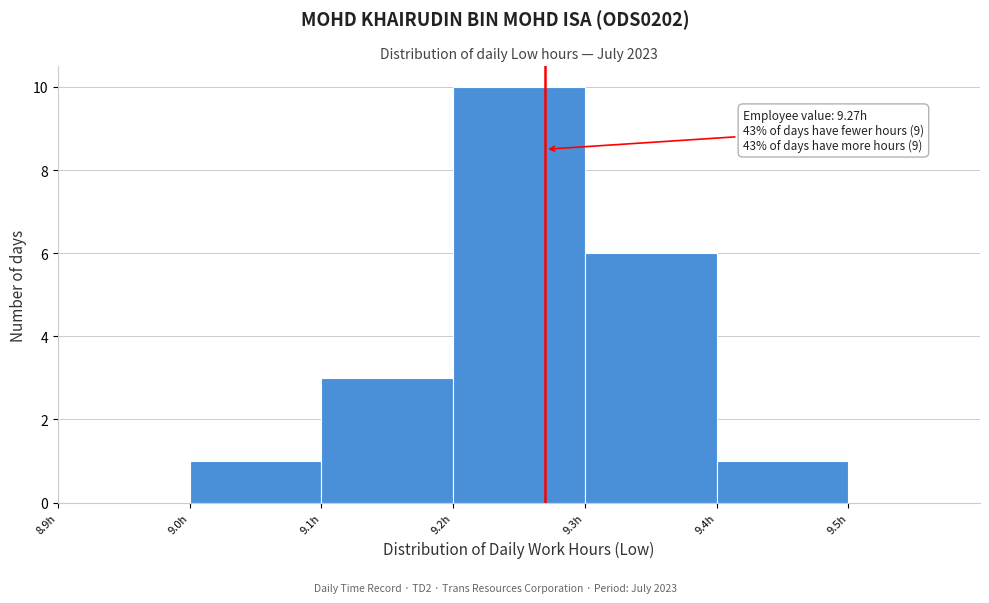

Which range on the x-axis has the tallest bar?

9.2 to 9.3